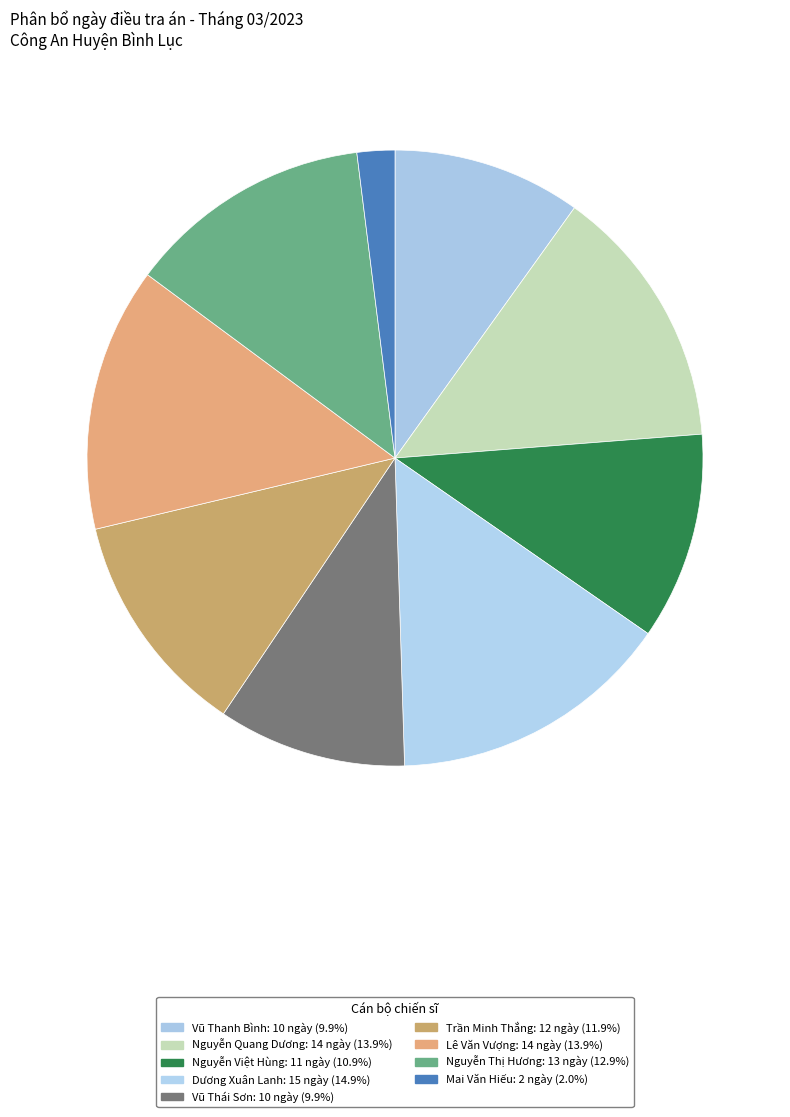

How many slices are in this pie chart?

9